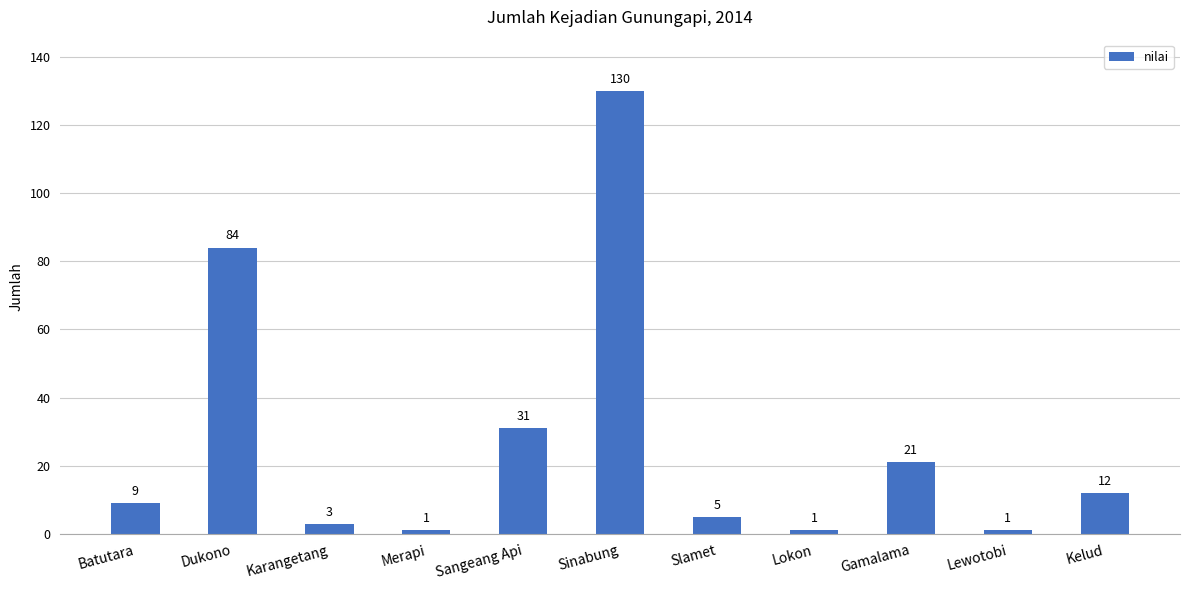

What is the sum of the values at Dukono and Lokon?

85